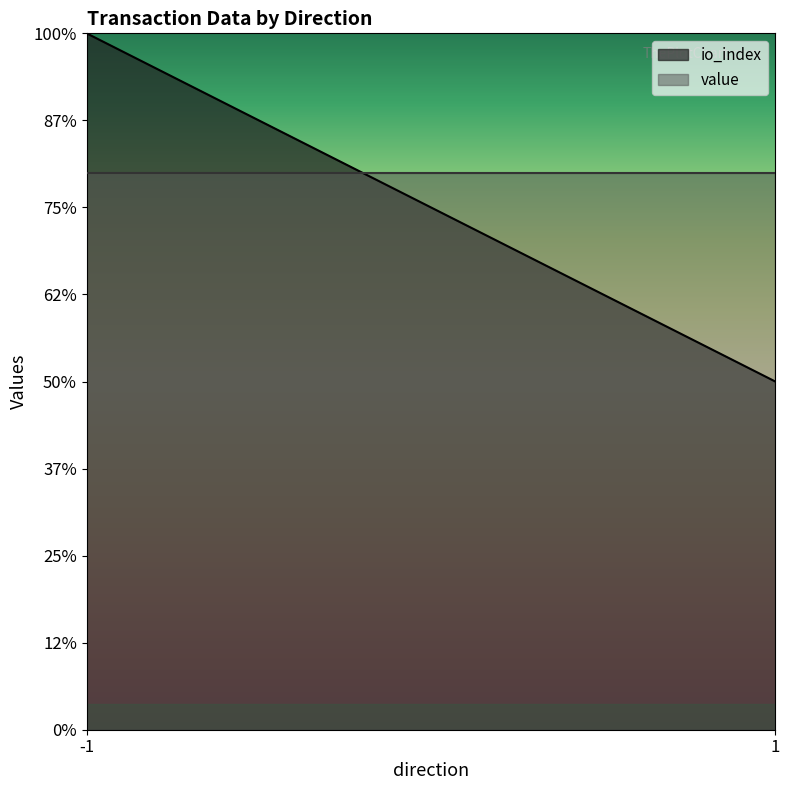

Does the chart display data point markers on the line(s)?

No